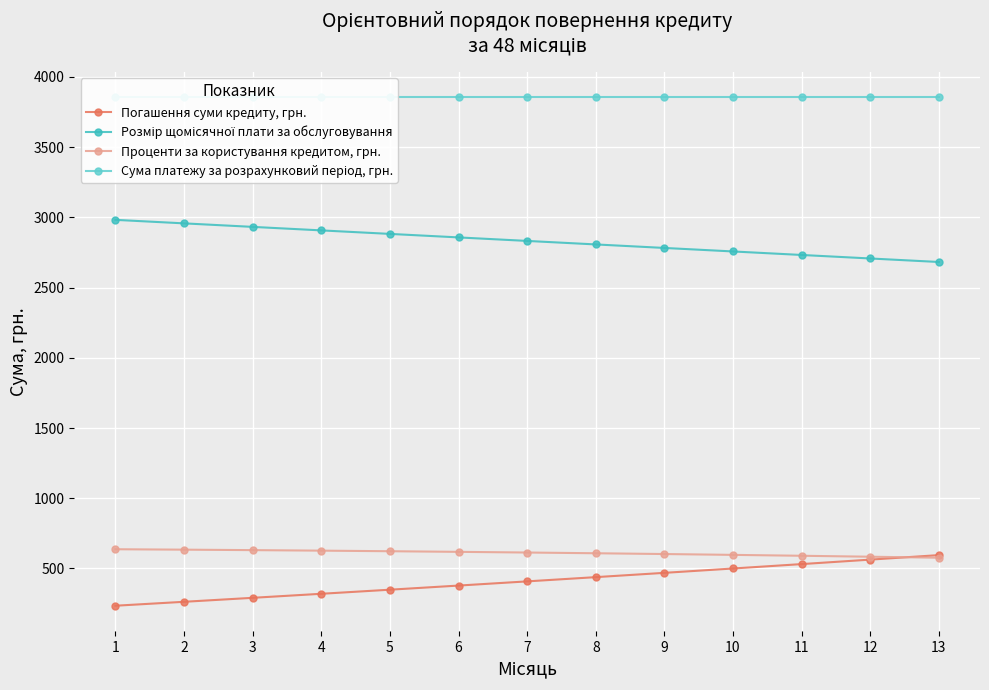

Reading left to right, what are all the values shown in this chart?

Погашення суми кредиту, грн.: 1=234.7	2=262.7	3=291.0	4=319.7	5=348.8	6=378.3	7=408.1	8=438.3	9=468.9	10=499.8	11=531.2	12=563.0	13=595.1
Розмір щомісячної плати за обслуговування: 1=2982.4	2=2957.4	3=2932.4	4=2907.4	5=2882.4	6=2857.4	7=2832.4	8=2807.4	9=2782.4	10=2757.4	11=2732.4	12=2707.4	13=2682.4
Проценти за користування кредитом, грн.: 1=637.0	2=634.0	3=630.6	4=626.9	5=622.8	6=618.4	7=613.6	8=608.4	9=602.8	10=596.8	11=590.5	12=583.7	13=576.5
Сума платежу за розрахунковий період, грн.: 1=3854.0	2=3854.0	3=3854.0	4=3854.0	5=3854.0	6=3854.0	7=3854.0	8=3854.0	9=3854.0	10=3854.0	11=3854.0	12=3854.0	13=3854.0